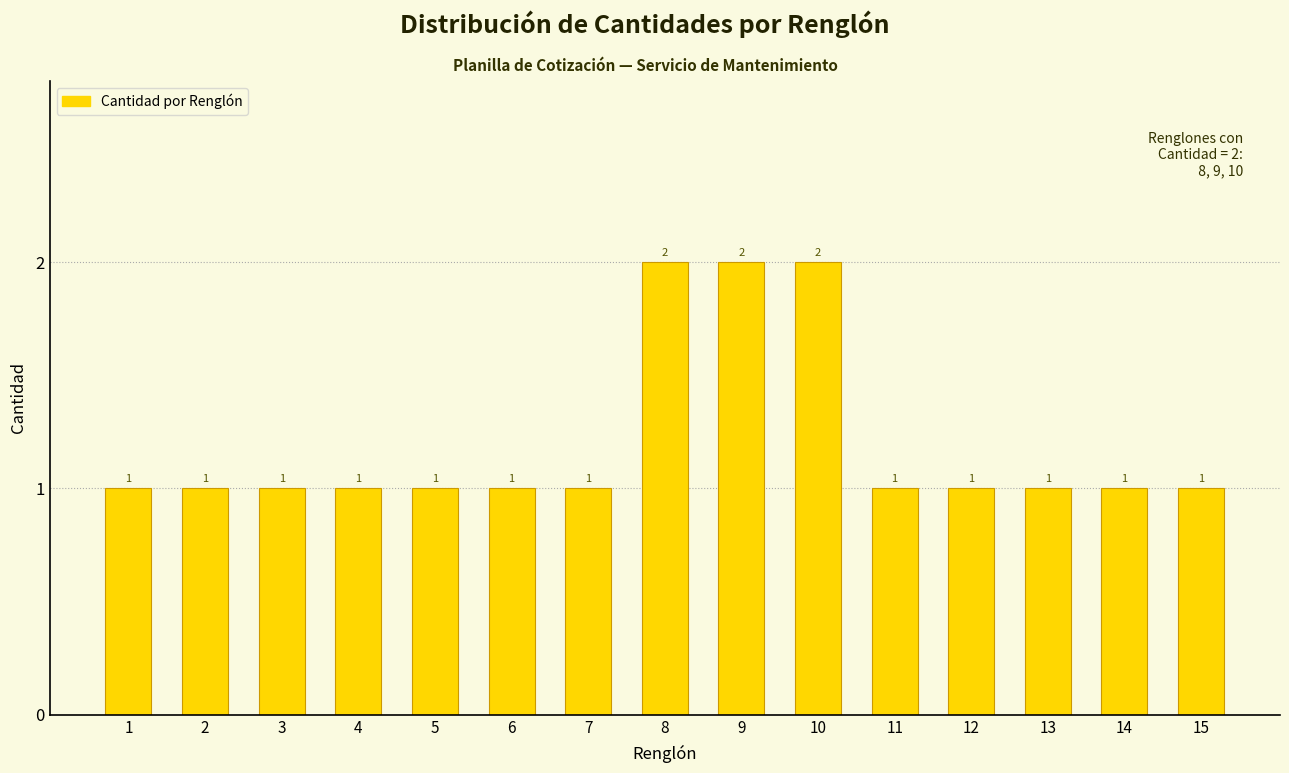

Reading left to right, transcribe all the data shown in this chart.

1=1	2=1	3=1	4=1	5=1	6=1	7=1	8=2	9=2	10=2	11=1	12=1	13=1	14=1	15=1